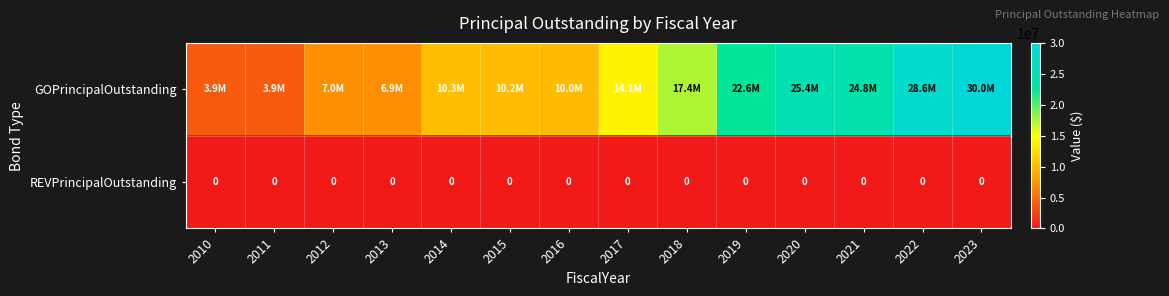

The value of REVPrincipalOutstanding at 2018 is 0. True or false?

True